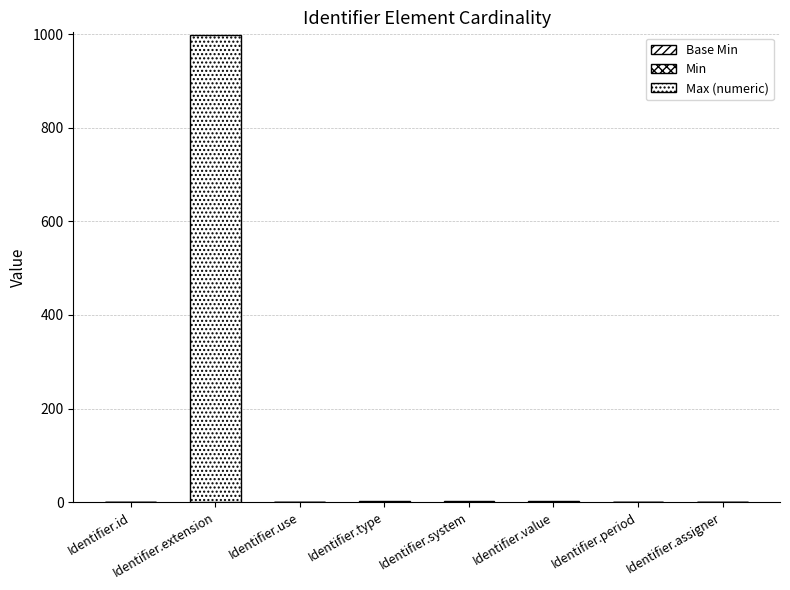

How many categories are shown in the chart?

8